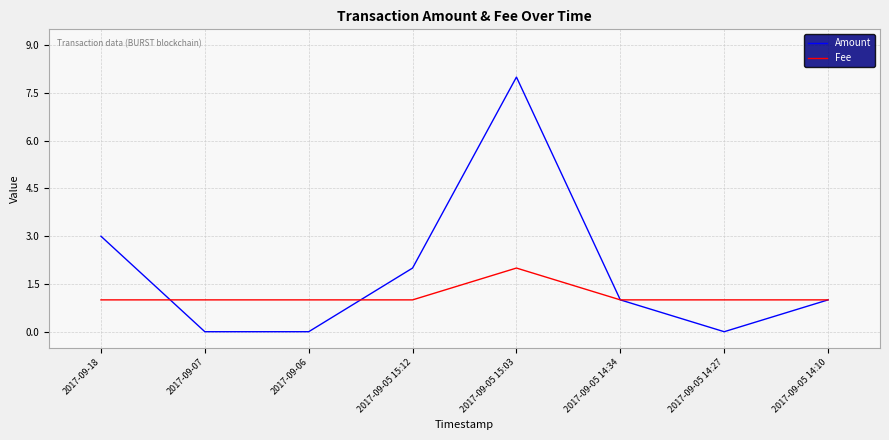

What is the difference between the highest and lowest values at 2017-09-05 15:03?

6